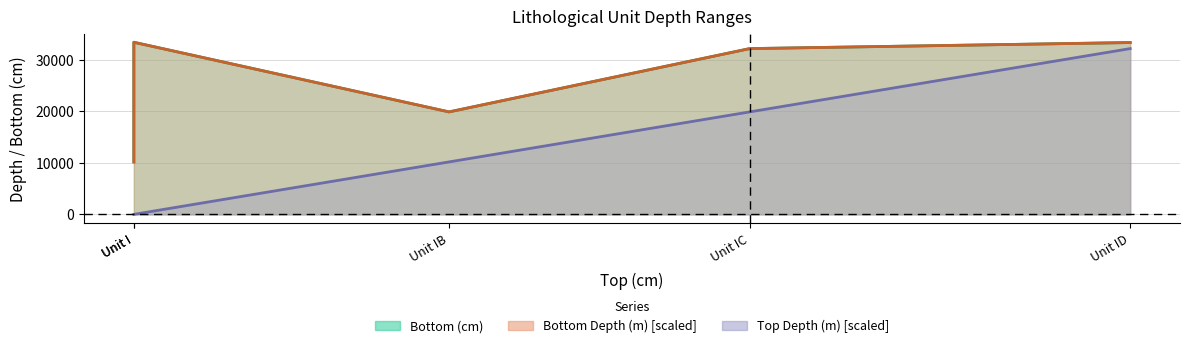

Which has a higher value, Unit ID or Unit I?

Unit I